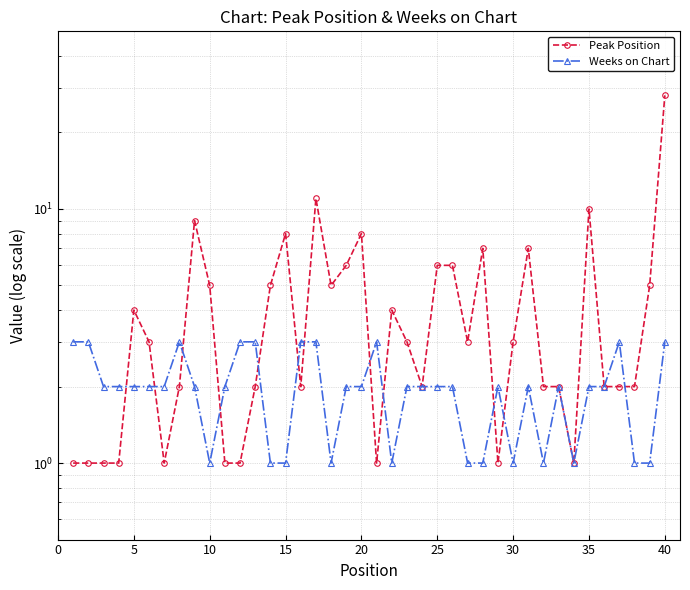

Which series has the largest total across all categories?

Peak Position